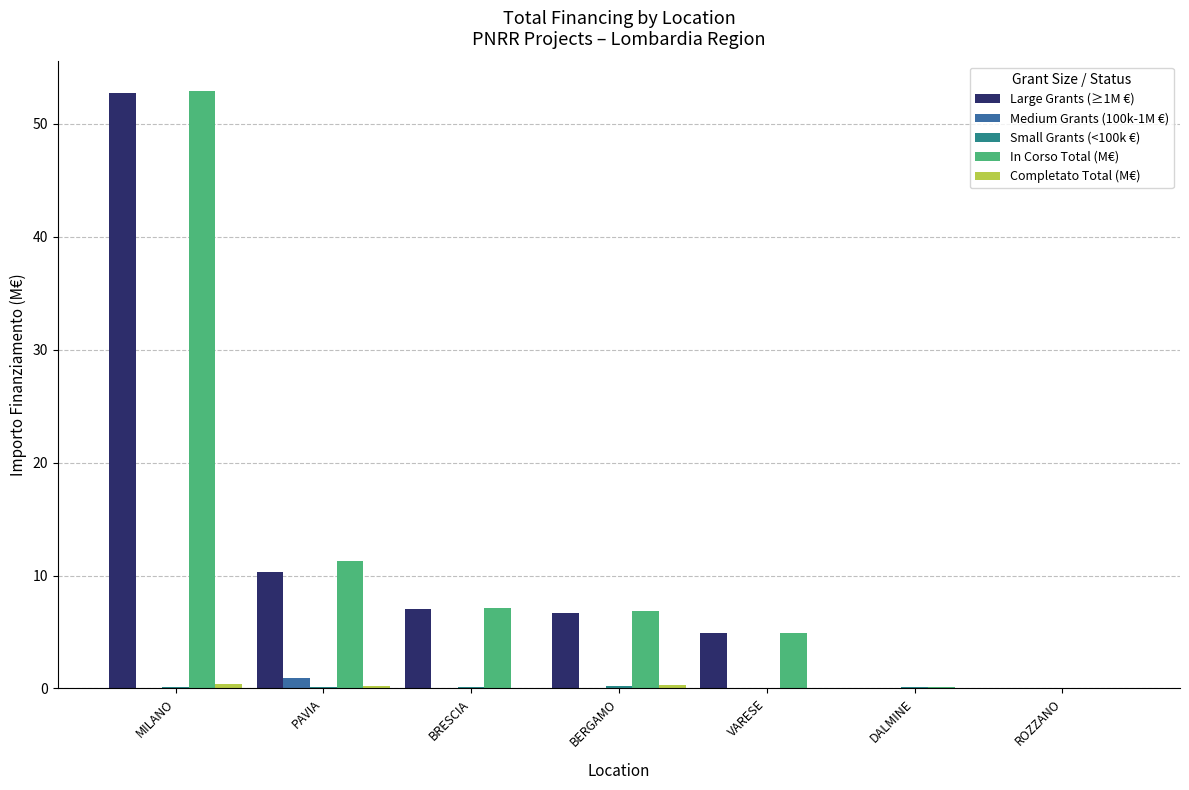

Between MILANO and DALMINE, which series saw the biggest shift?

In Corso Total (M€)